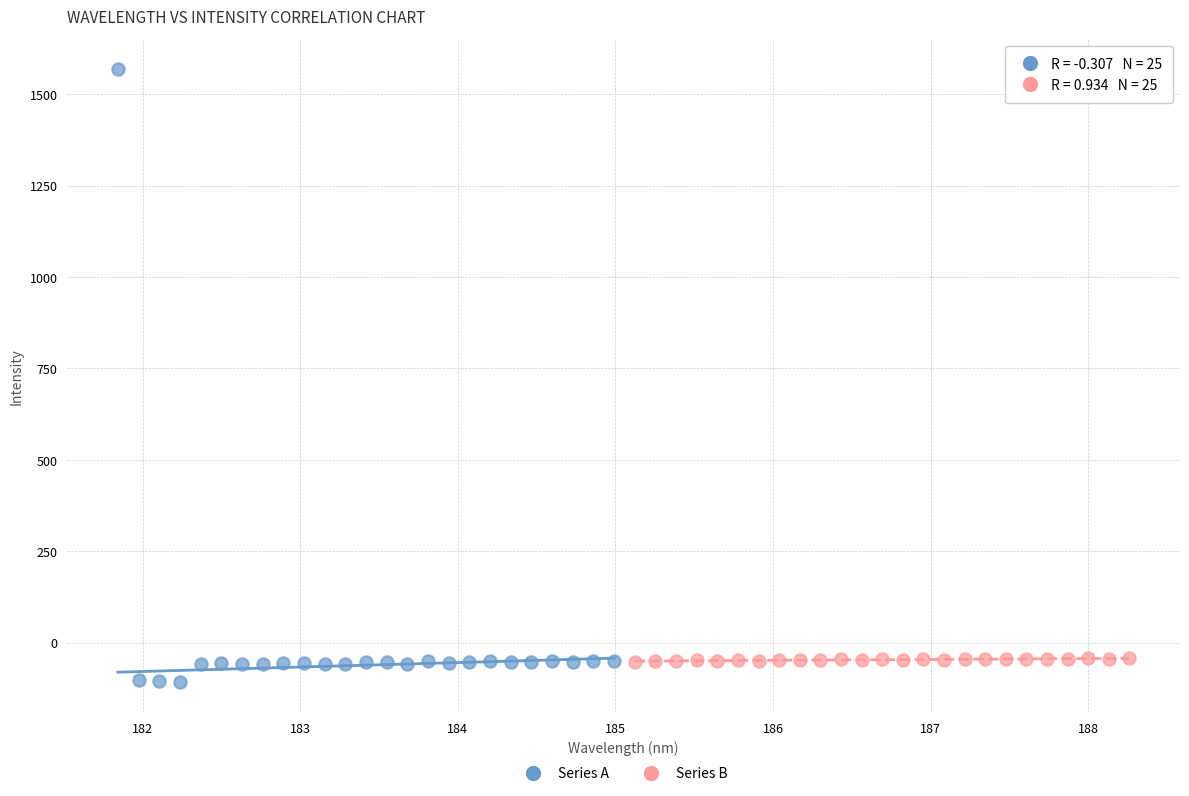

Which series contains the highest Y value?

Series A